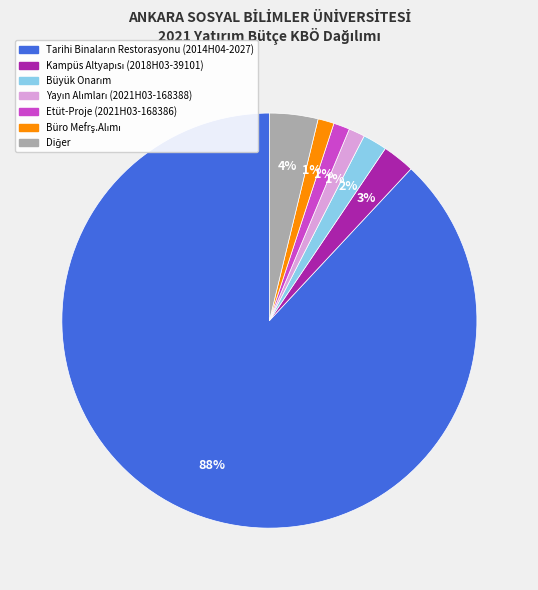

To the nearest percent, what portion does Etüt-Proje (2021H03-168386) represent?

1%